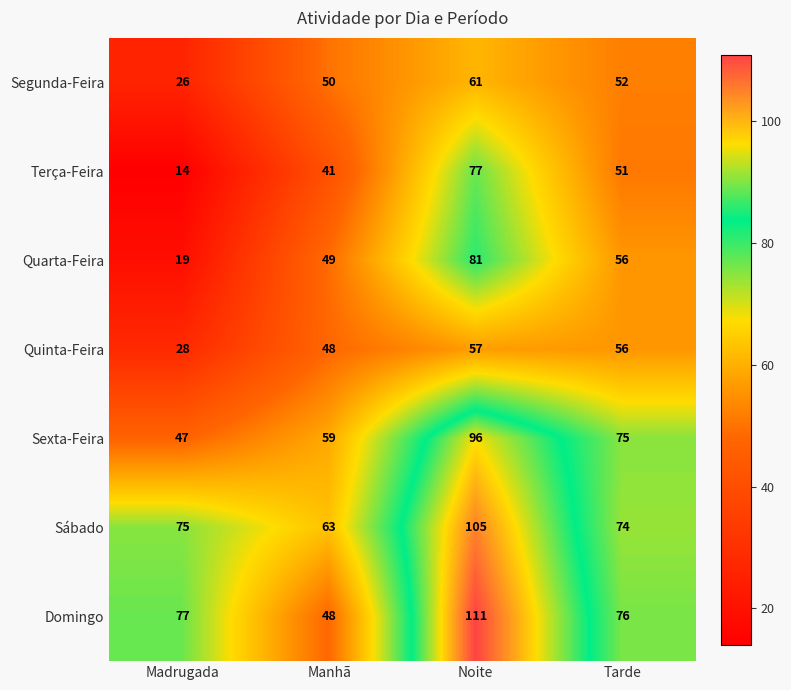

Which series has the largest total across all categories?

Sábado